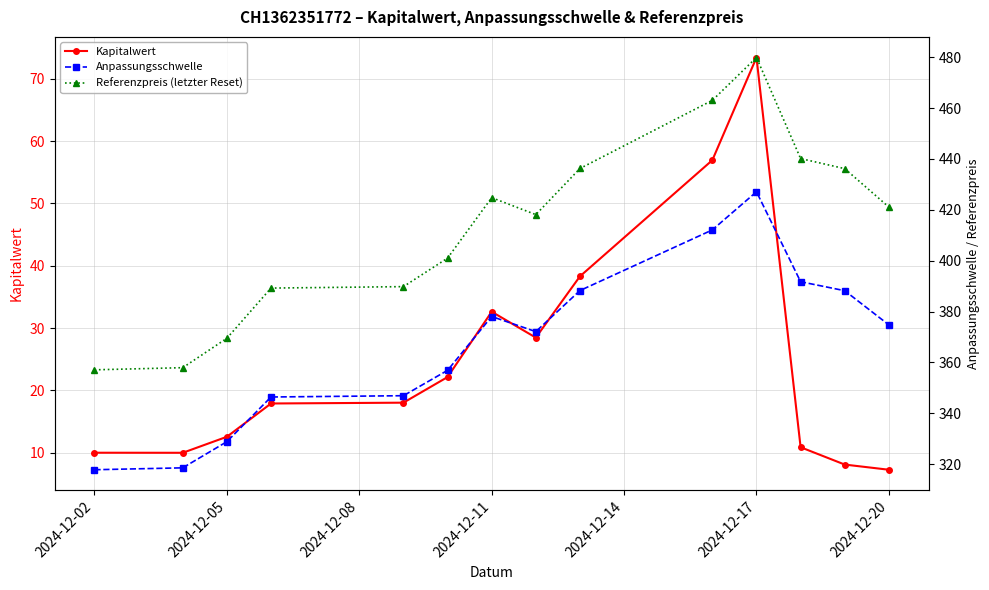

At which label does Referenzpreis (letzter Reset) reach its minimum?

2024-12-02